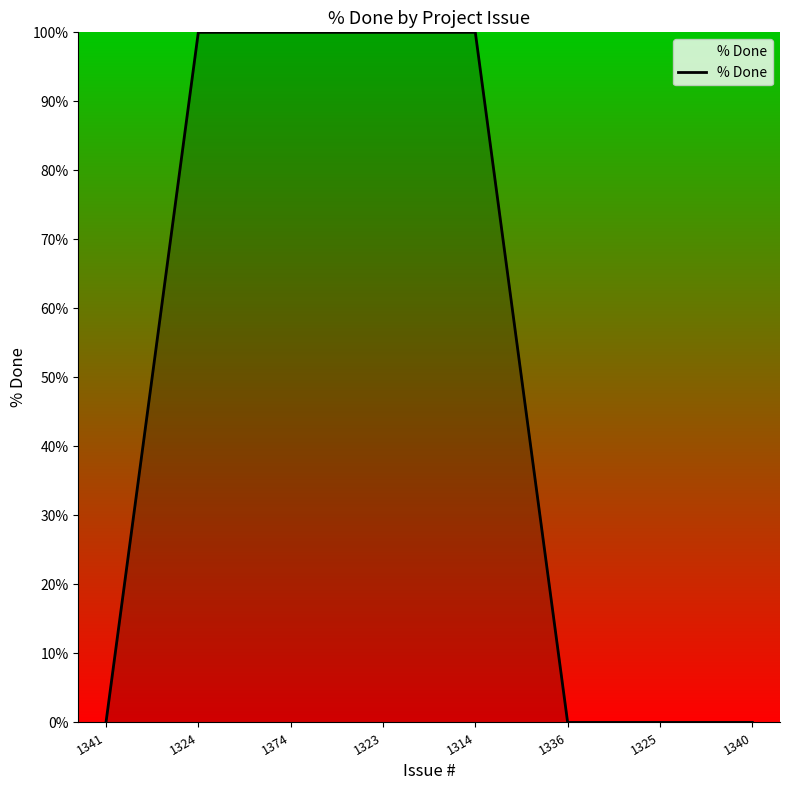

What is the sum of all values?

400